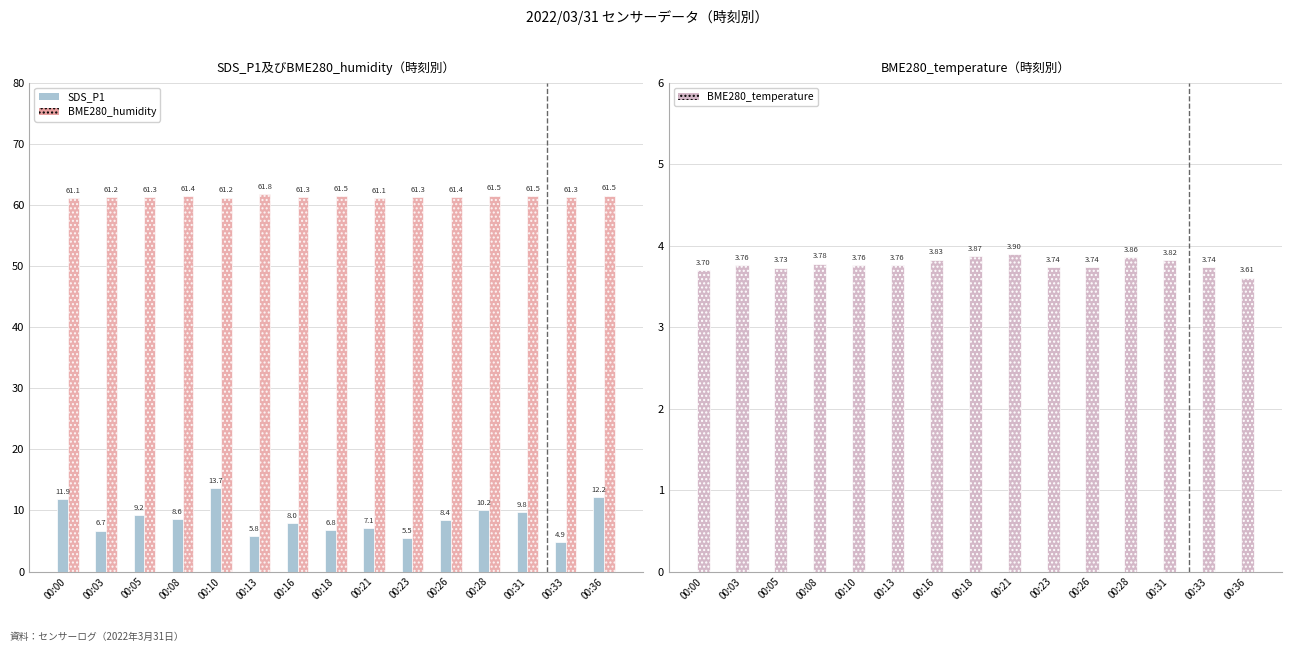

True or false: SDS_P1 has a value of 17.2 at 00:00.

False